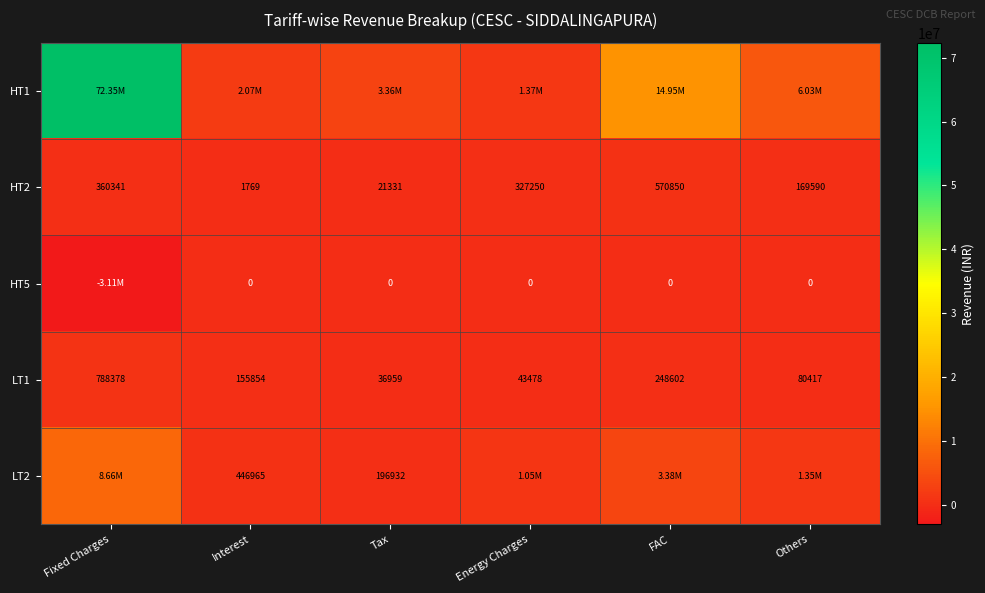

Is the value of HT2 at Interest greater than the value of LT1 at Others?

No